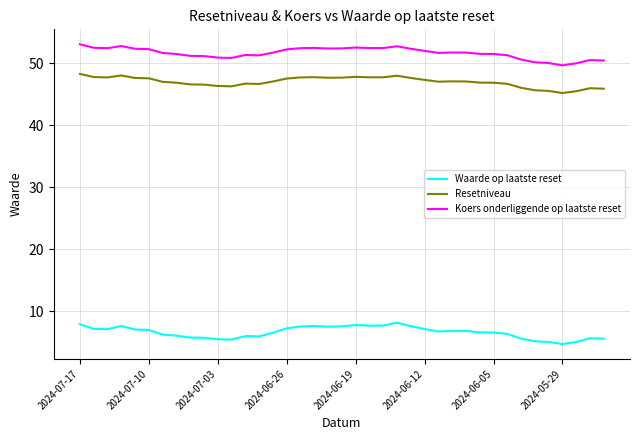

Rank the series by their maximum value, from lowest to highest.

Waarde op laatste reset, Resetniveau, Koers onderliggende op laatste reset